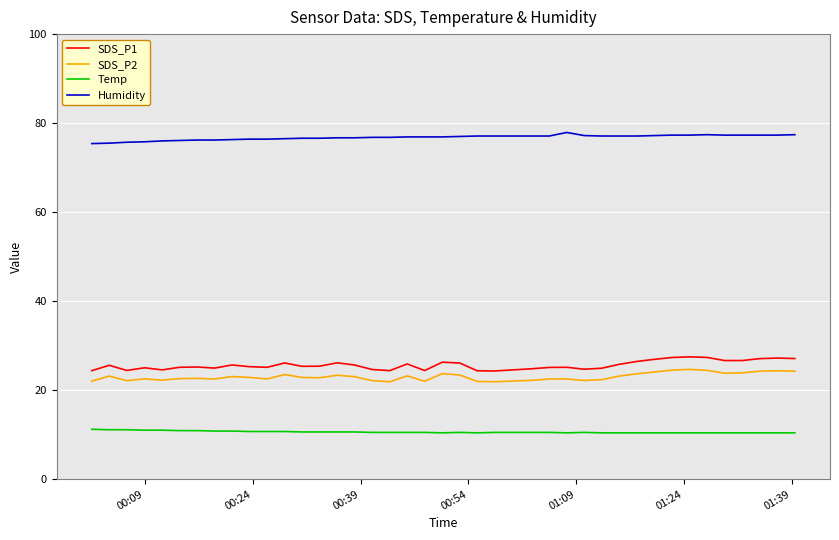

What are all the series names shown in the legend?

SDS_P1, SDS_P2, Temp, Humidity